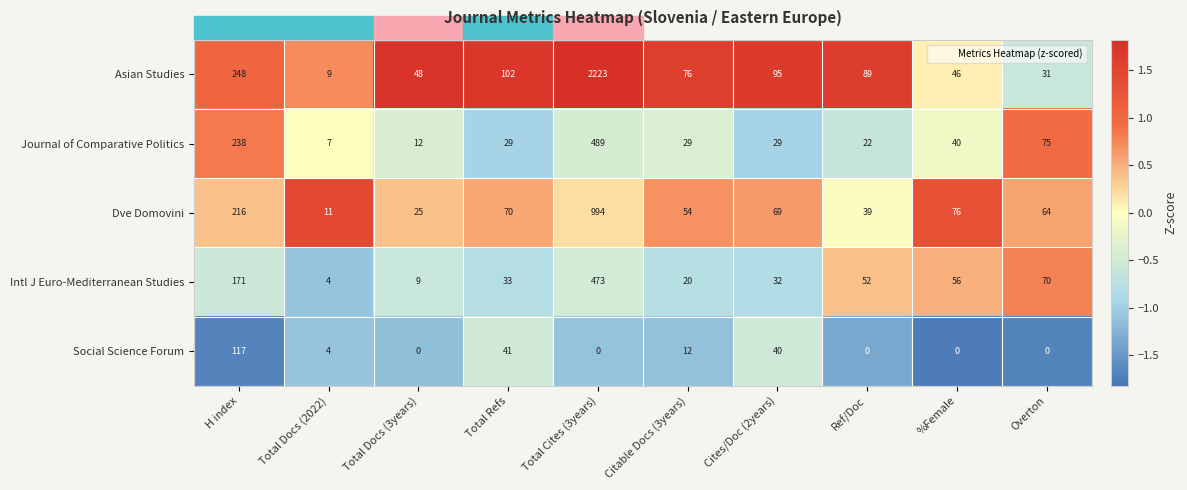

What is the difference between the Asian Studies values at Ref/Doc and Total Refs?

13